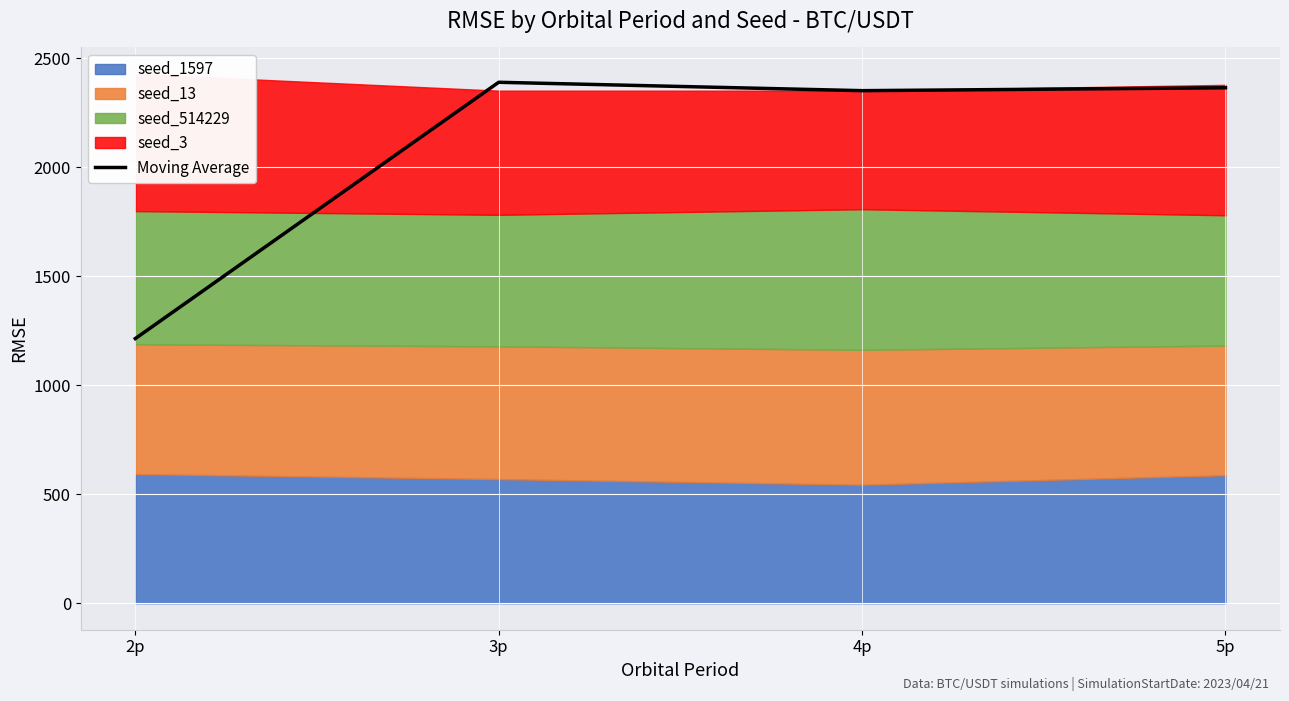

Reading right to left, transcribe all the data shown in this chart.

2363.8	2350.5	2388.9	1213.6